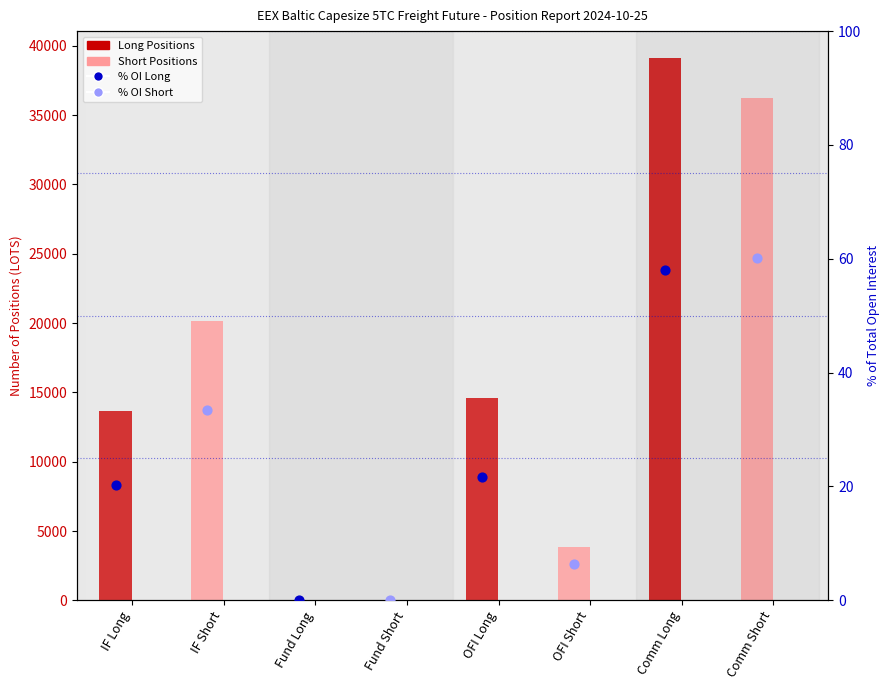

Which series reaches the minimum Y coordinate?

Long Positions (Total)